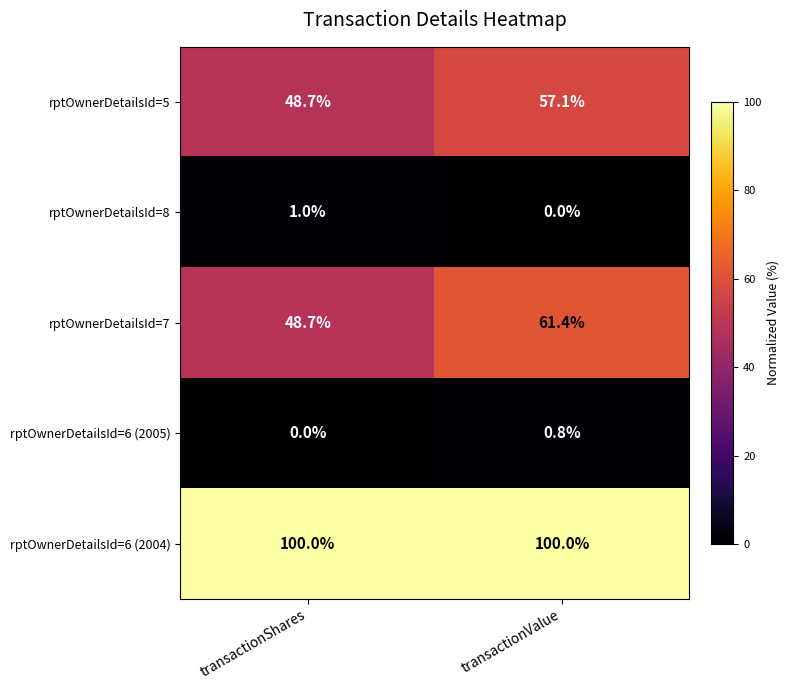

Which series has the widest spread of values?

rptOwnerDetailsId=7